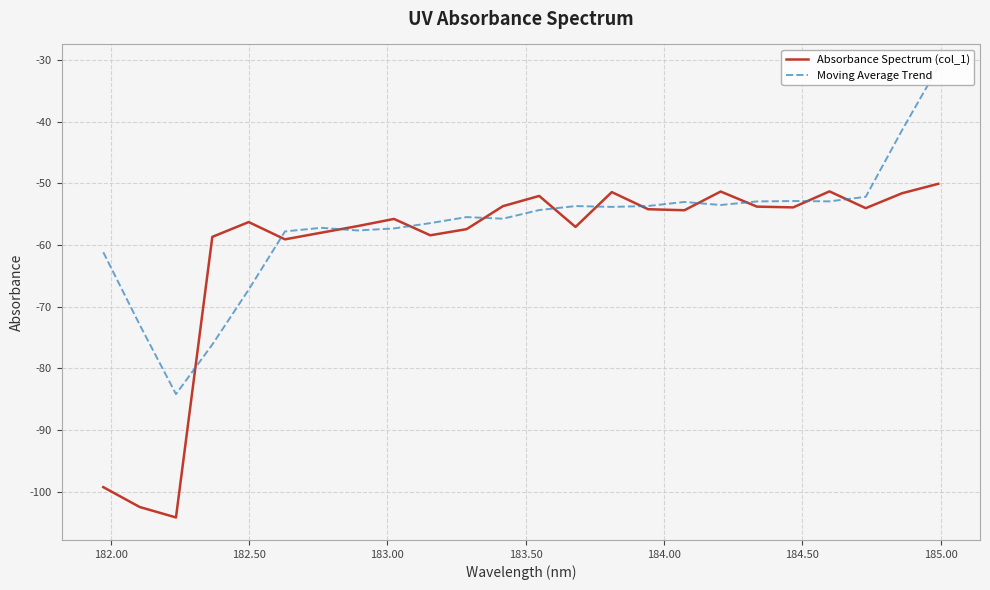

What is the maximum value for Absorbance Spectrum (col_1)?

-50.1